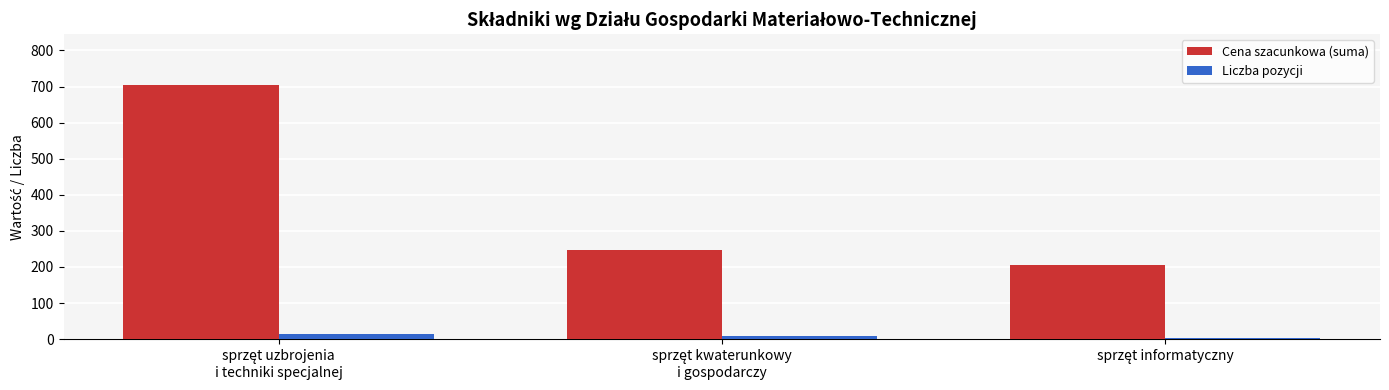

Which series has the largest total across all categories?

Cena szacunkowa (suma)